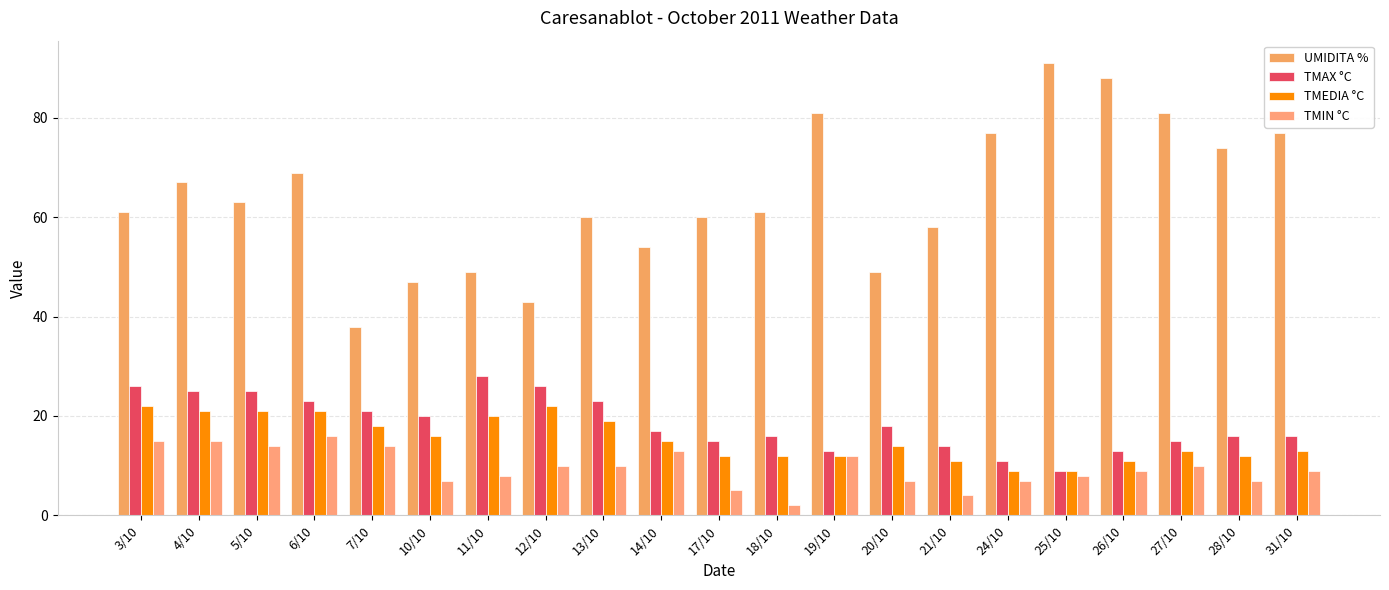

What is the total value across all series at 21/10?

87